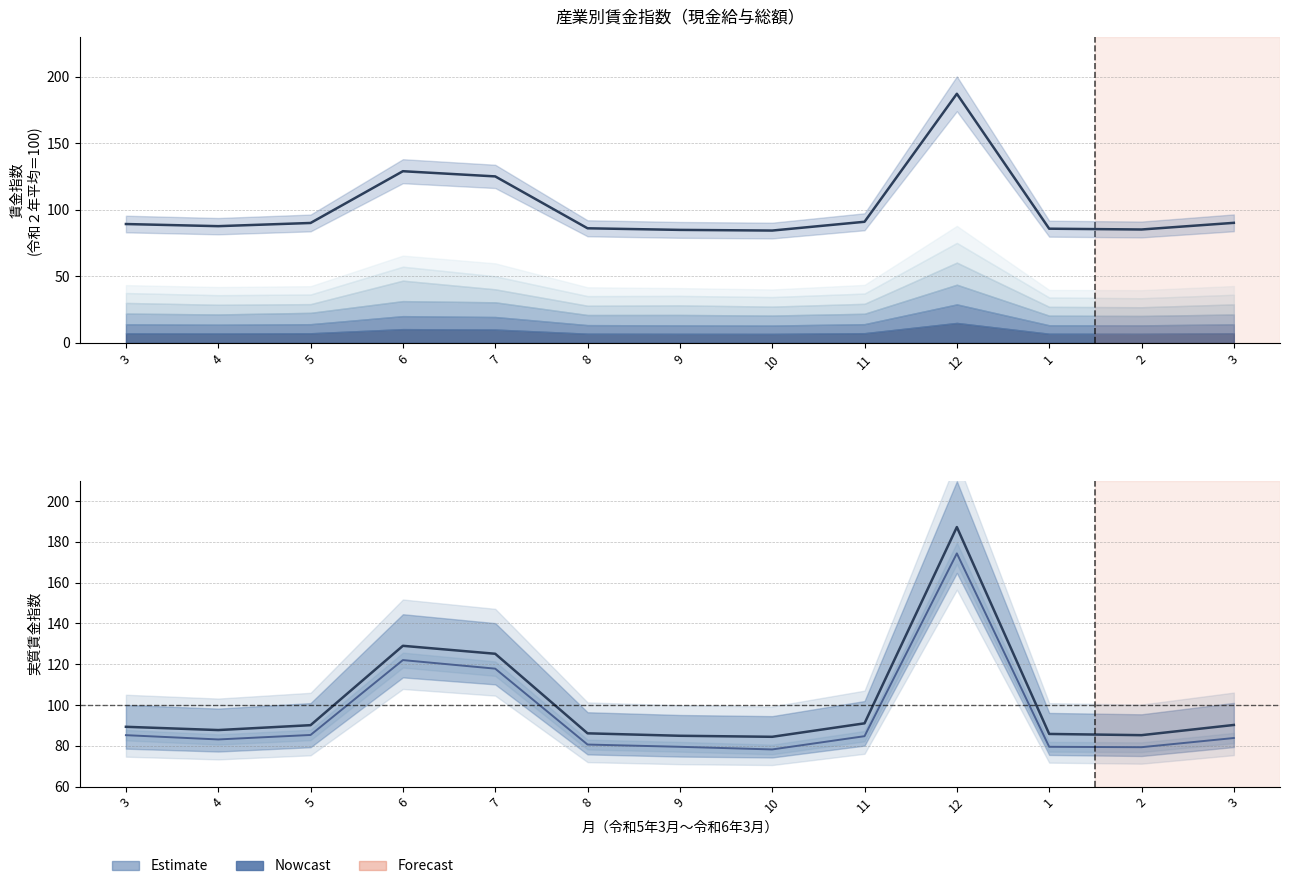

Which label corresponds to the smallest value in the chart?

10